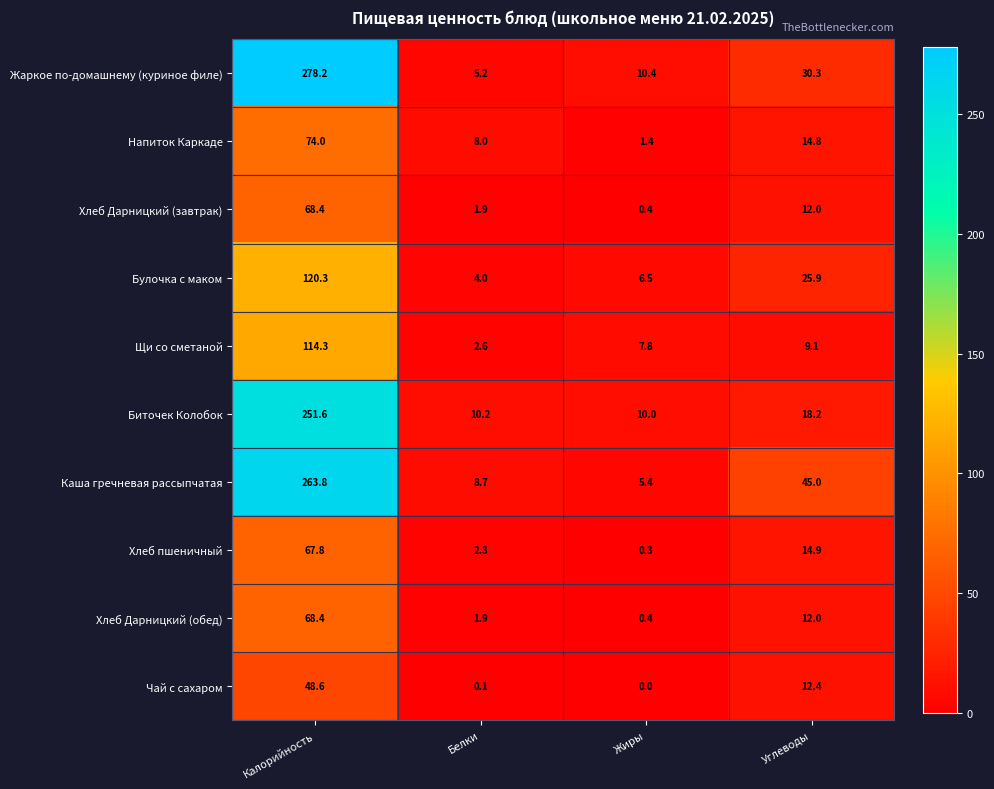

Between Калорийность and Жиры, which series saw the biggest shift?

Жаркое по-домашнему (куриное филе)